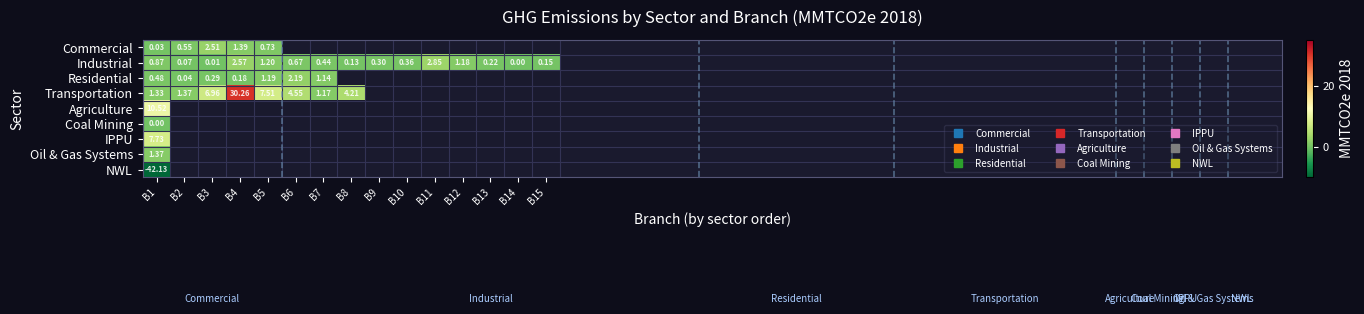

Which category has the lowest value across all series?

B1